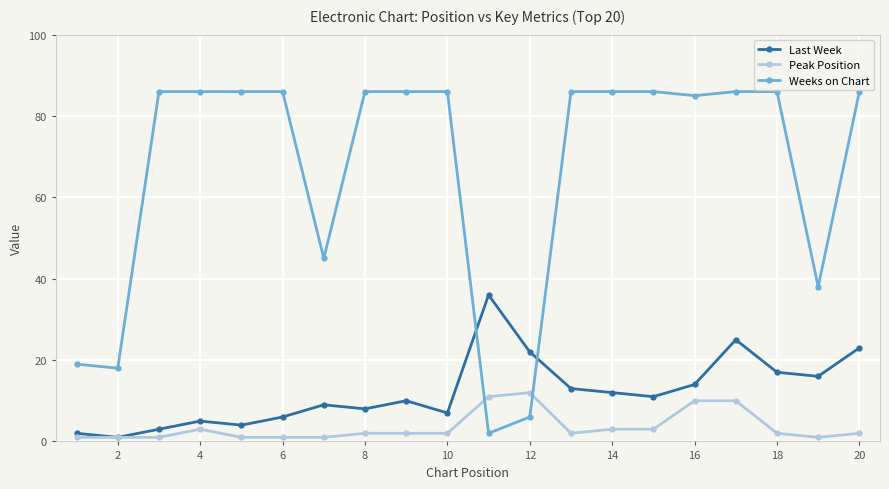

List the series in order of their peak value, lowest first.

Peak Position, Last Week, Weeks on Chart